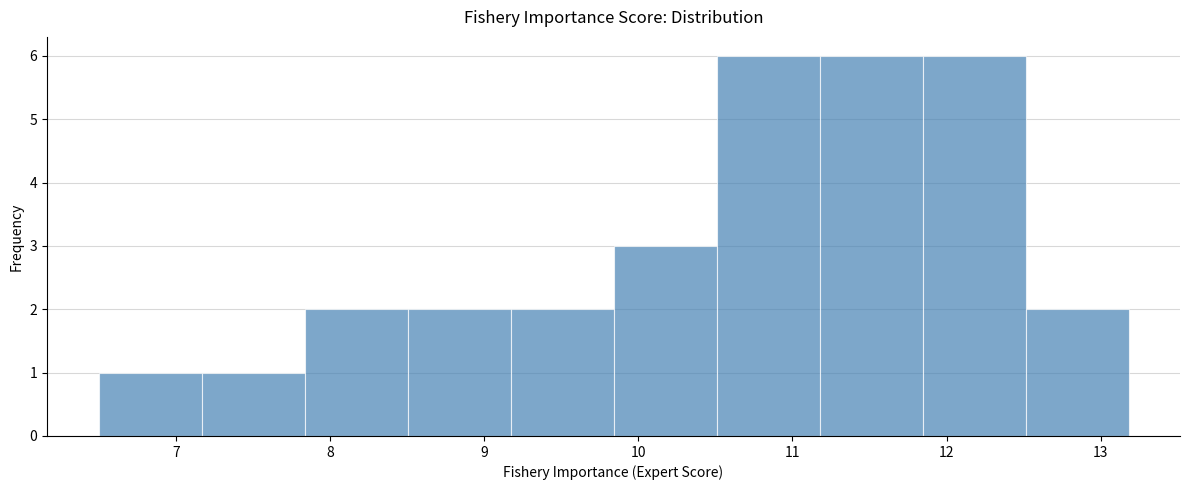

Reading left to right, transcribe this chart: for each bar, give the range it covers on the x-axis and its height. Neither the bar edges nor the heights are printed on the chart, so give them approximately, as read against the axes.

6.5 to 7.2: 1
7.2 to 7.8: 1
7.8 to 8.5: 2
8.5 to 9.2: 2
9.2 to 9.8: 2
9.8 to 10.5: 3
10.5 to 11.2: 6
11.2 to 11.8: 6
11.8 to 12.5: 6
12.5 to 13.2: 2